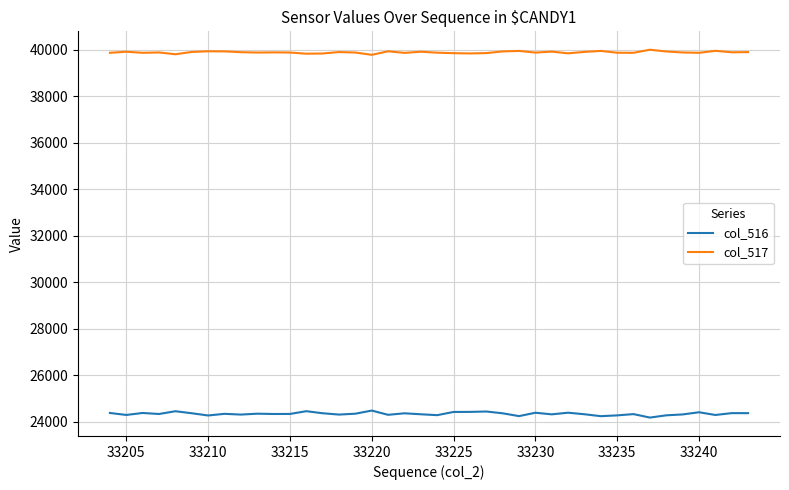

How many lines are shown in the chart?

2